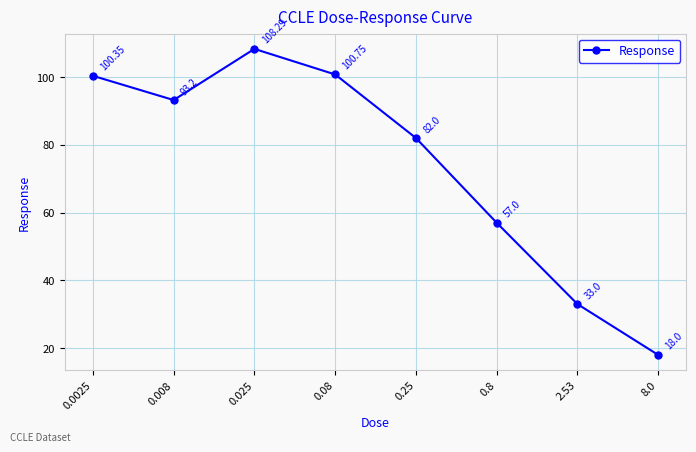

Count the number of data series in this chart.

1